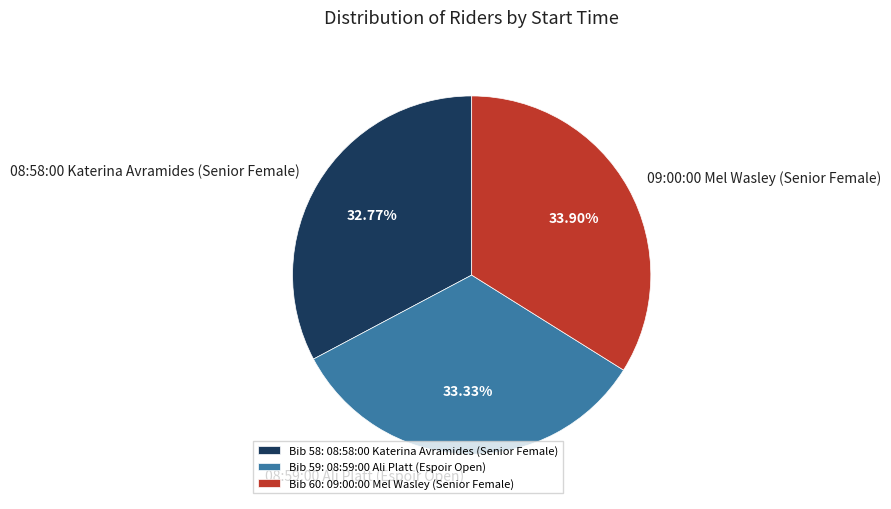

Is it true that 08:59:00 Ali Platt (Espoir Open) is 33% of the pie?

True